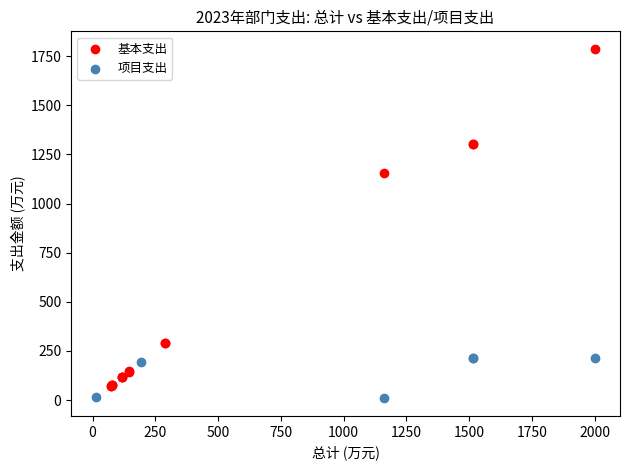

Which series contains the highest Y value?

基本支出